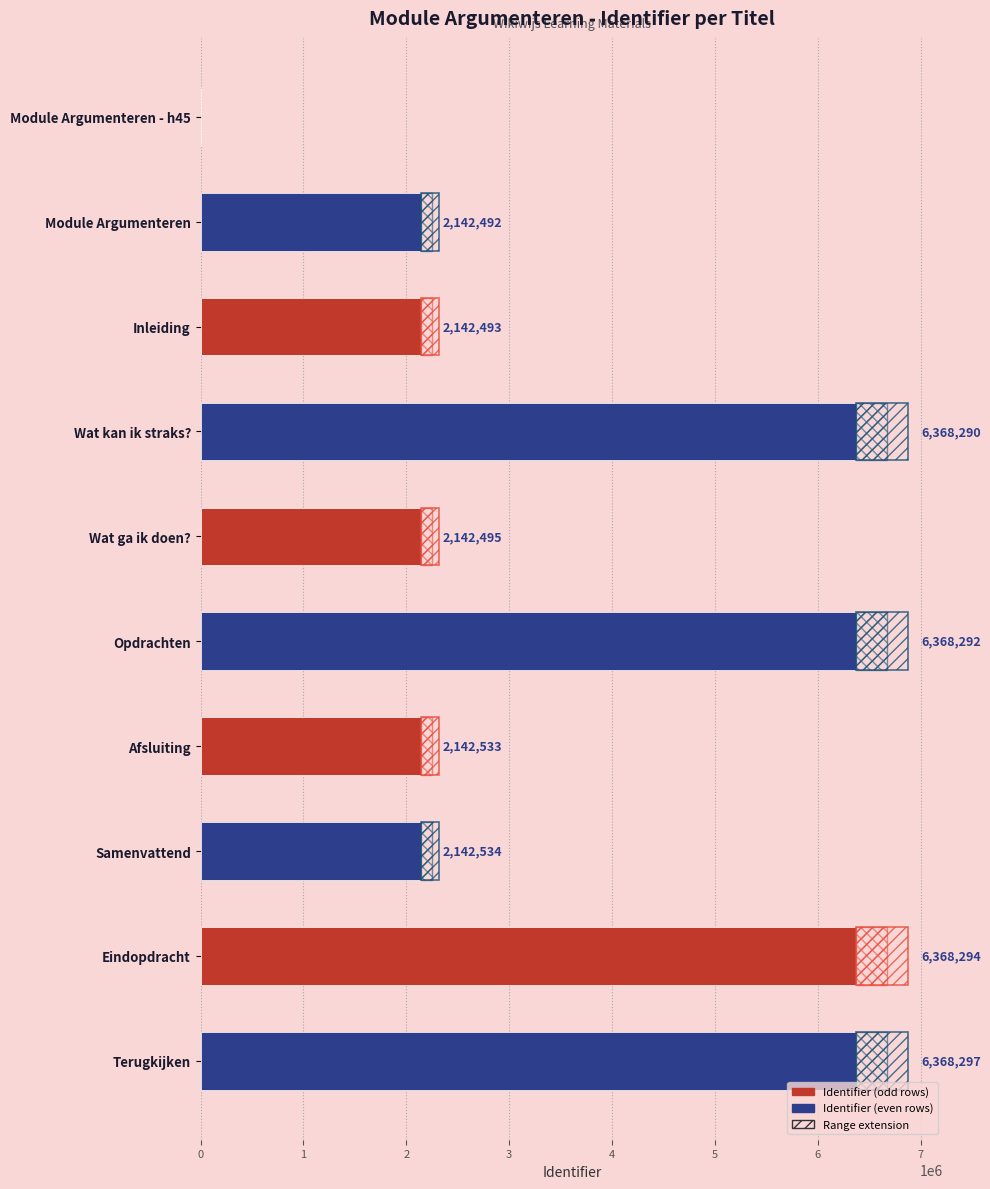

What is the sum of all values?

36185720